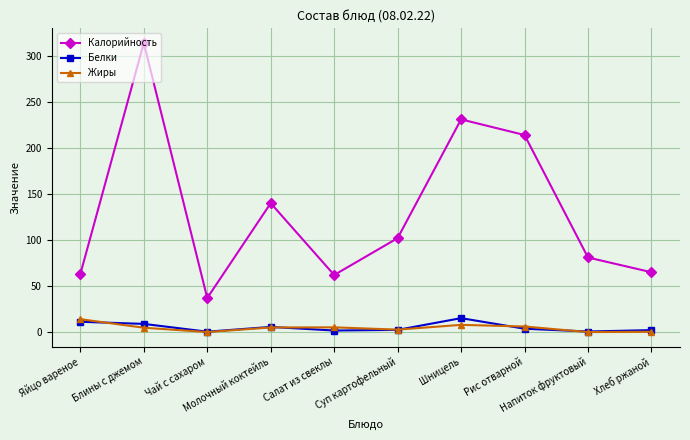

Which series has the widest spread of values?

Калорийность